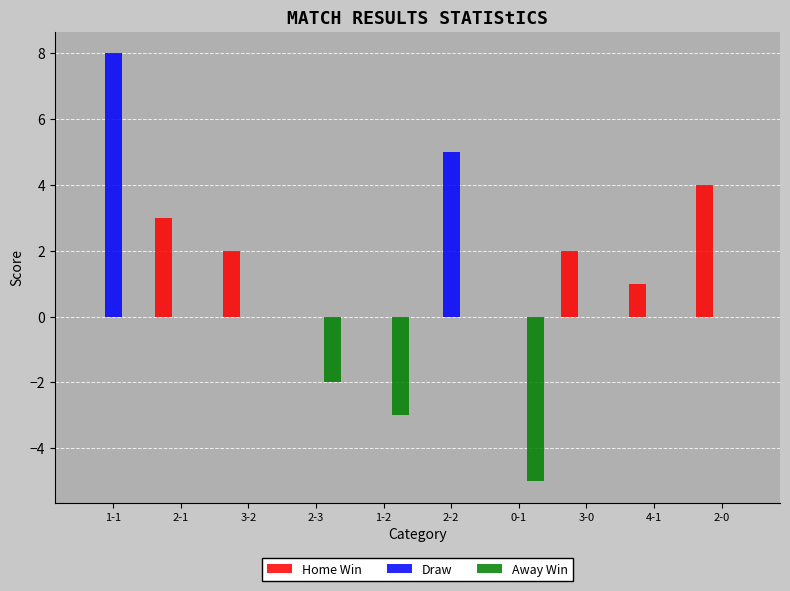

How many groups of bars are there?

10